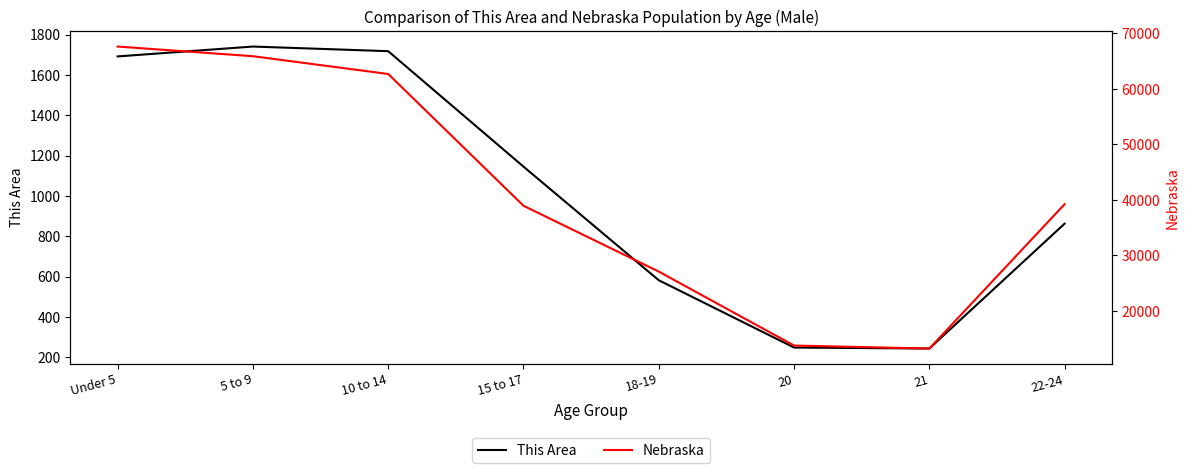

How many values in the This Area series are below 1146?

4